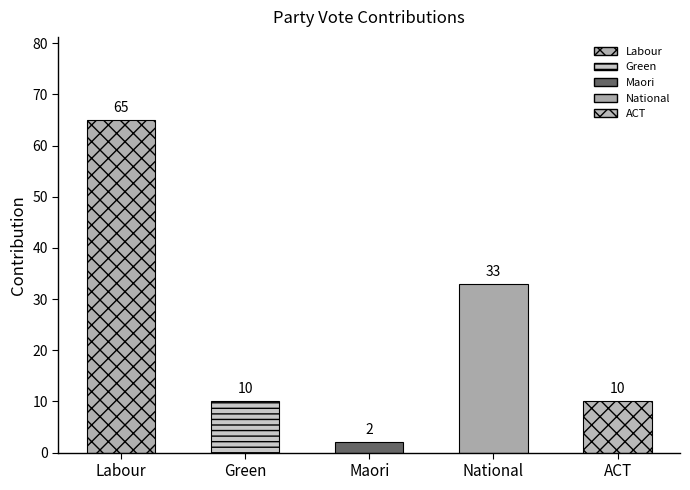

What is the label of the 4th bar from the right?

Green